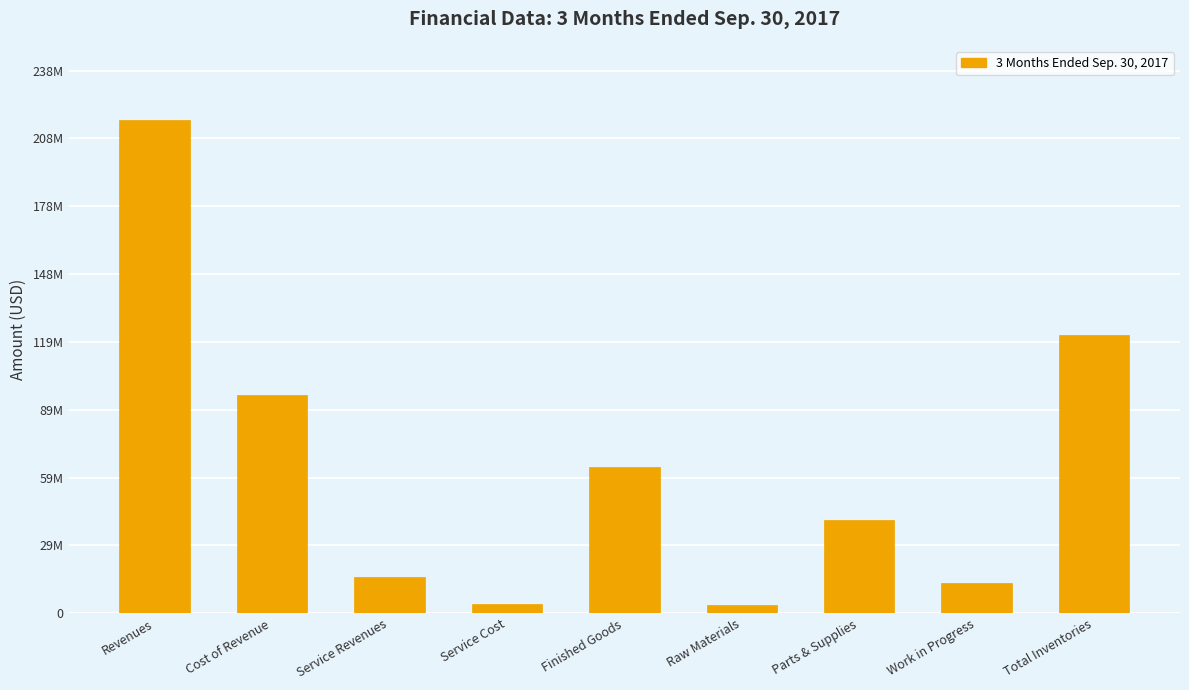

Does the chart contain any negative values?

No